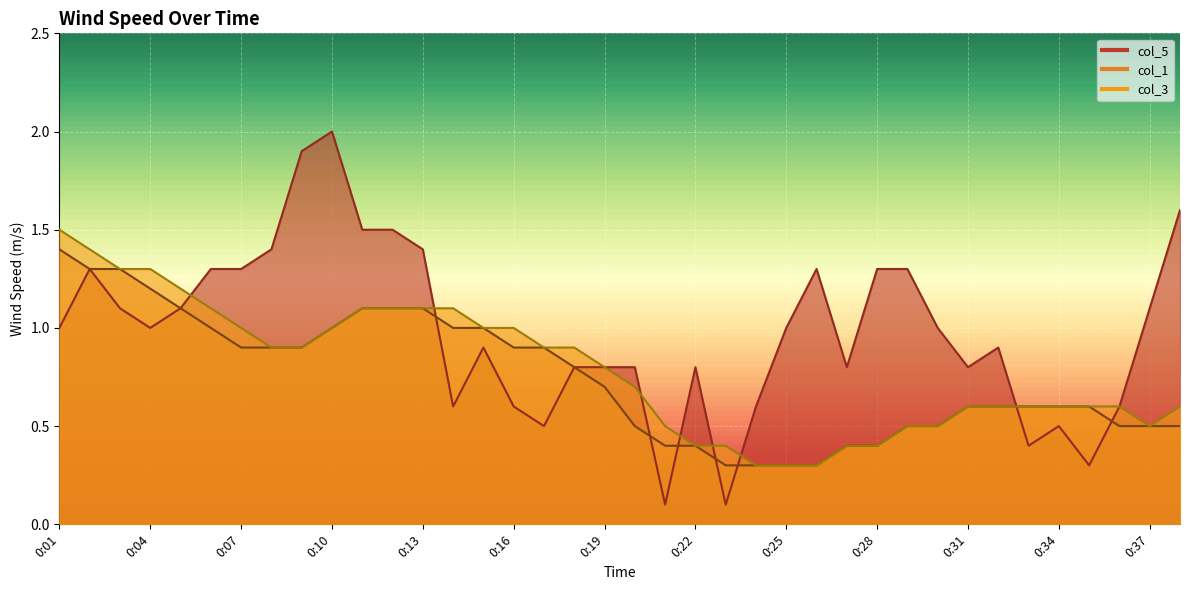

Rank the series by their average value, from highest to lowest.

col_5, col_3, col_1